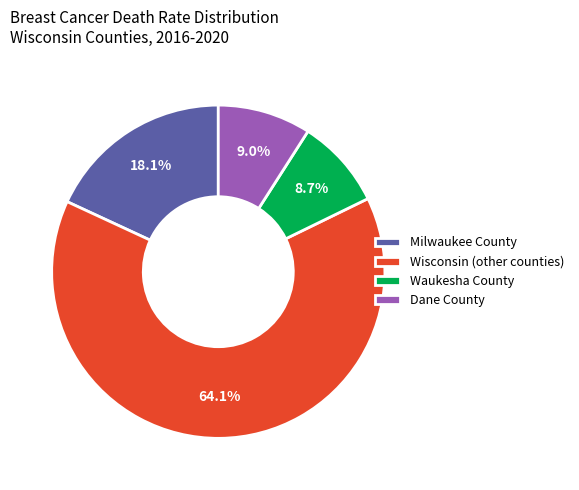

Which category accounts for the majority?

Wisconsin (other counties)